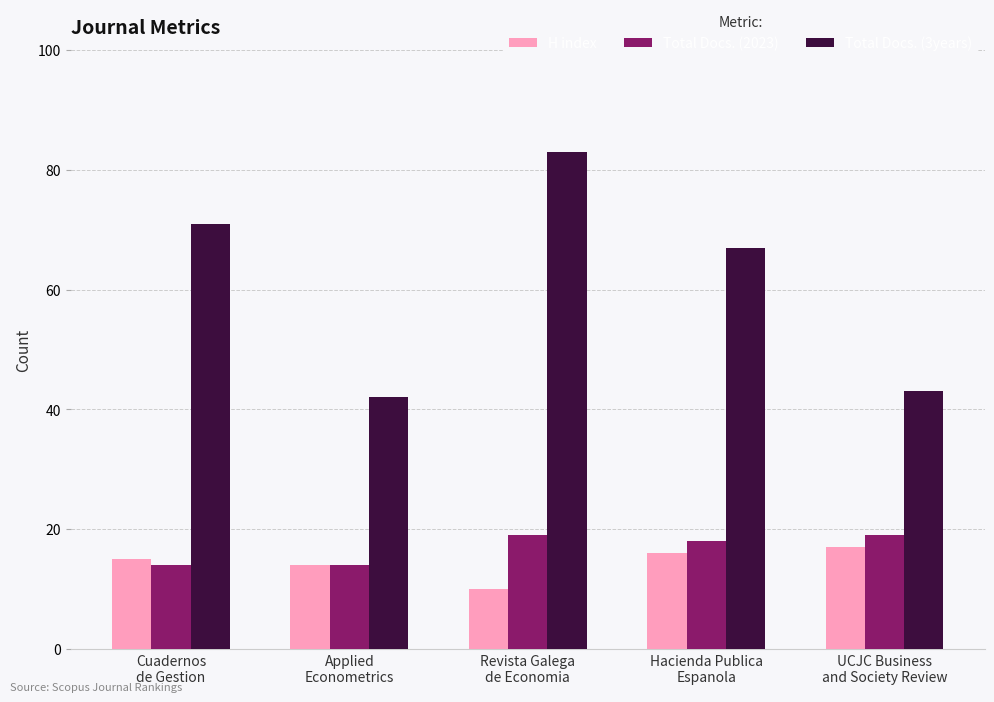

What is the approximate value of H index at Applied
Econometrics?

14